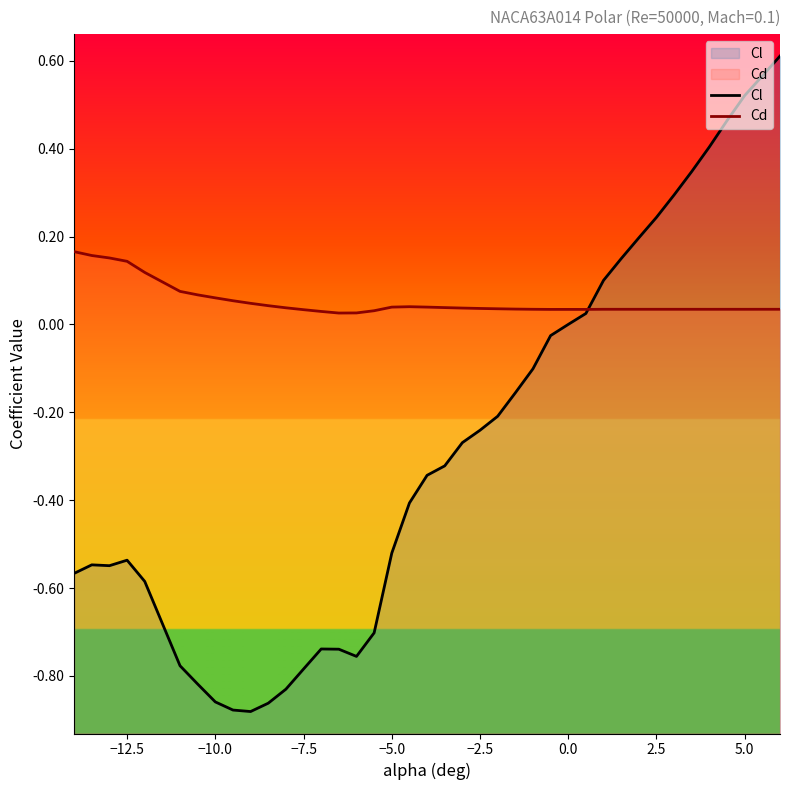

How many values in the Cl series are below 0?

27